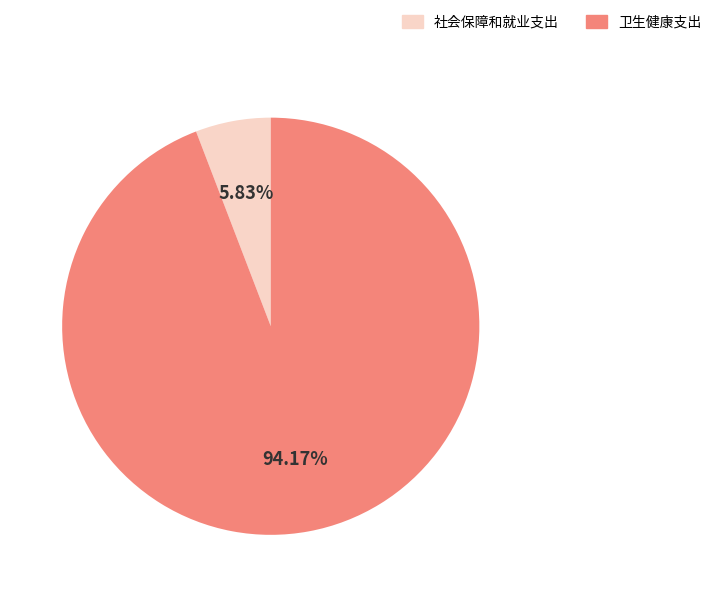

Is it true that 卫生健康支出 is 86% of the pie?

False